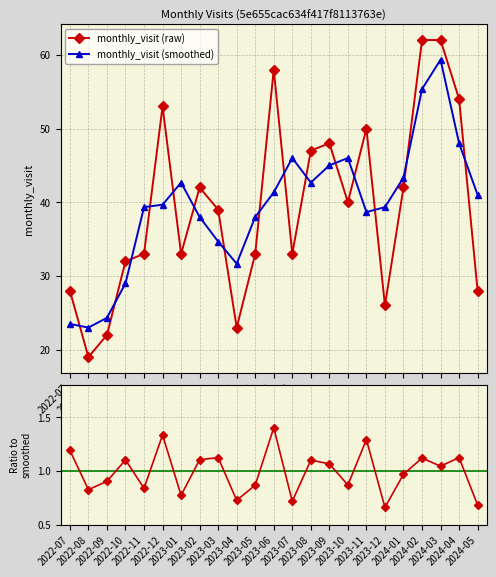

How many interior local valleys does the raw / smoothed series have?

8